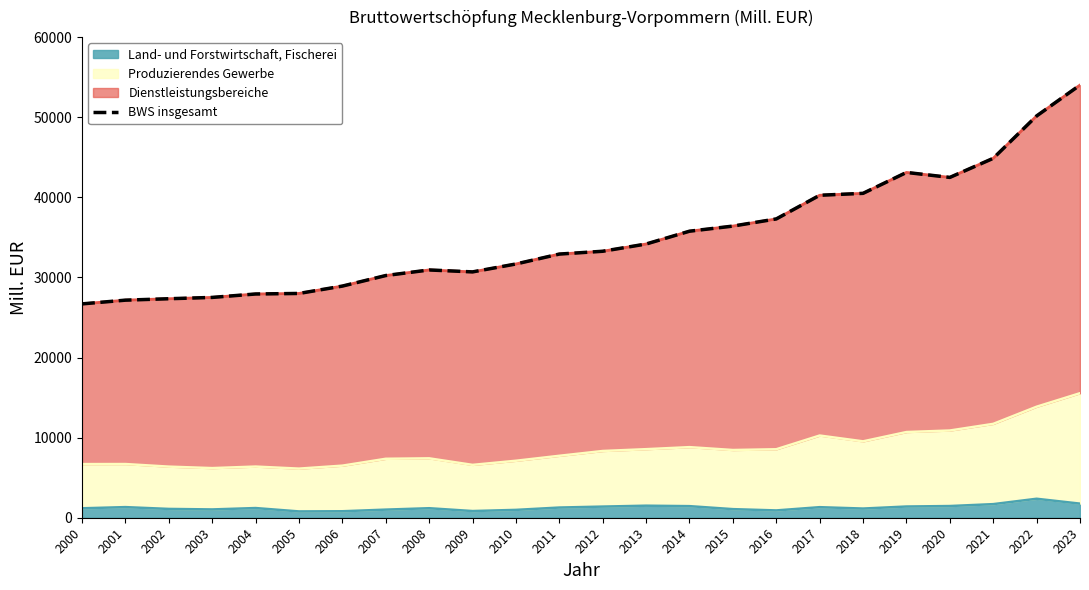

Count the number of values greater than 33266.

12